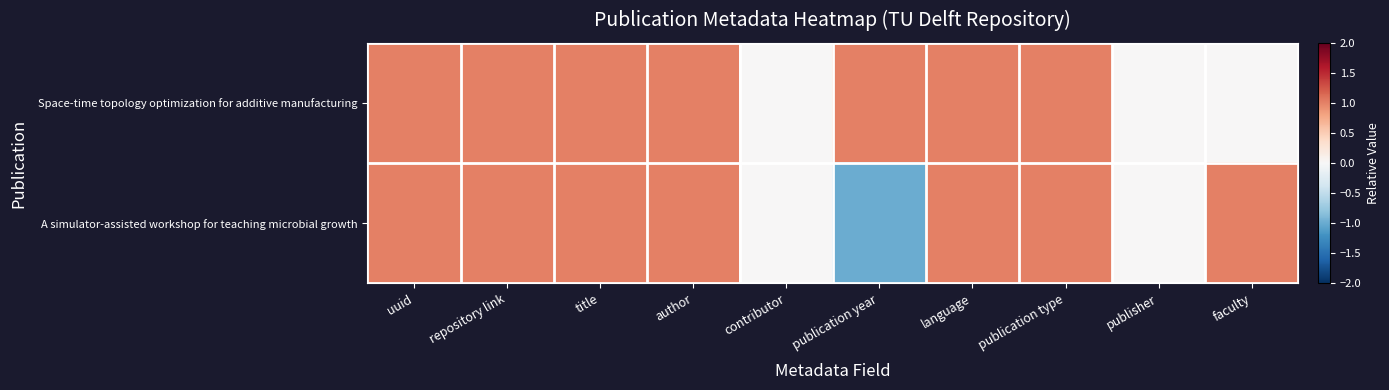

Reading right to left, what are all the values shown in this chart?

Space-time topology optimization for additive manufacturing: faculty=0	publisher=0	publication type=1	language=1	publication year=1	contributor=0	author=1	title=1	repository link=1	uuid=1
A simulator-assisted workshop for teaching microbial growth: faculty=1	publisher=0	publication type=1	language=1	publication year=-1	contributor=0	author=1	title=1	repository link=1	uuid=1